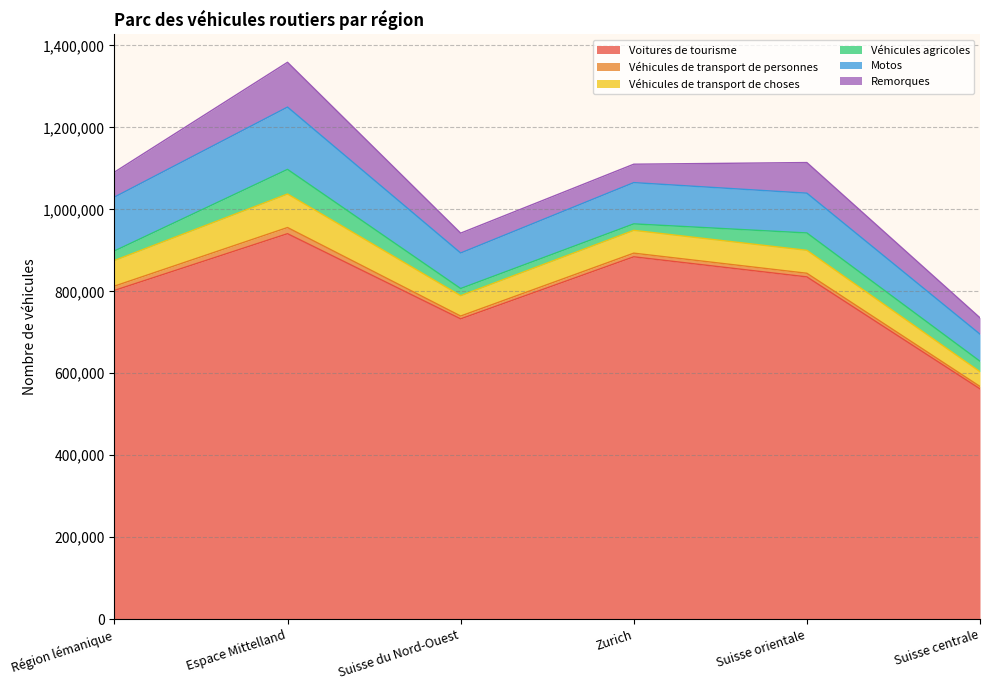

What is the spread (max minus min) of values at Zurich?

875294